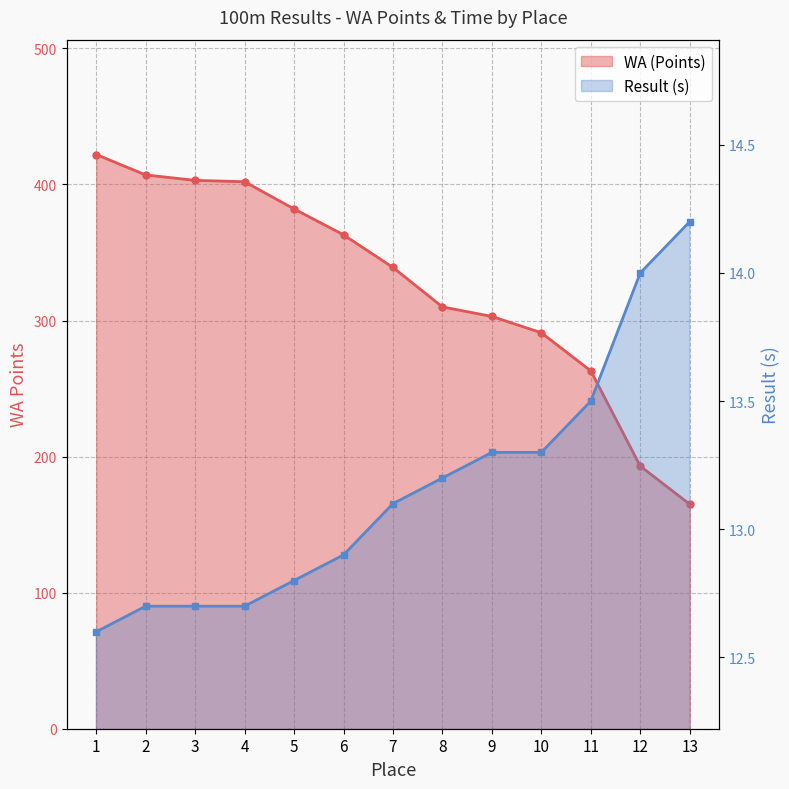

At which category is the sum across all series the highest?

1